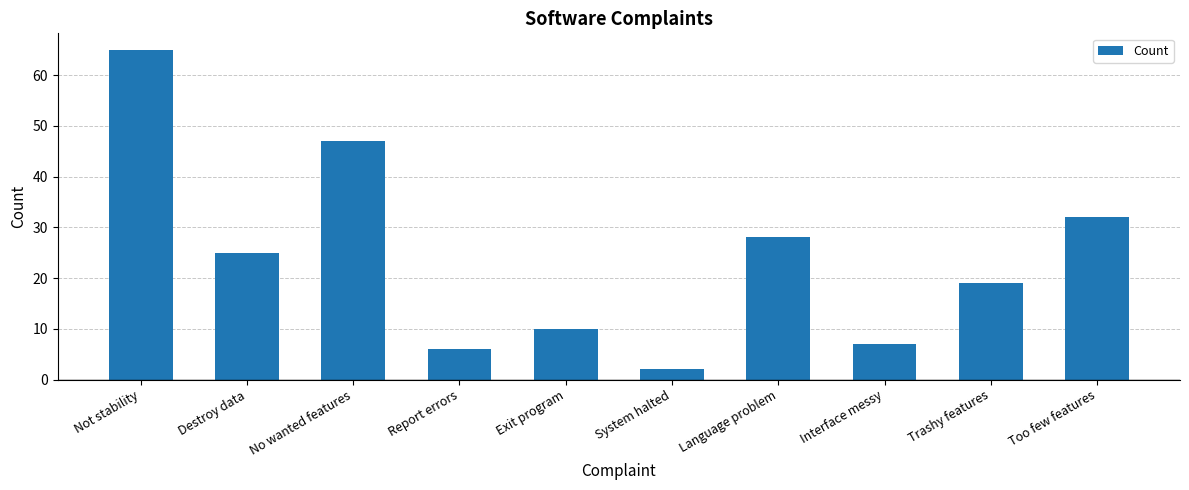

How many categories are shown in the chart?

10